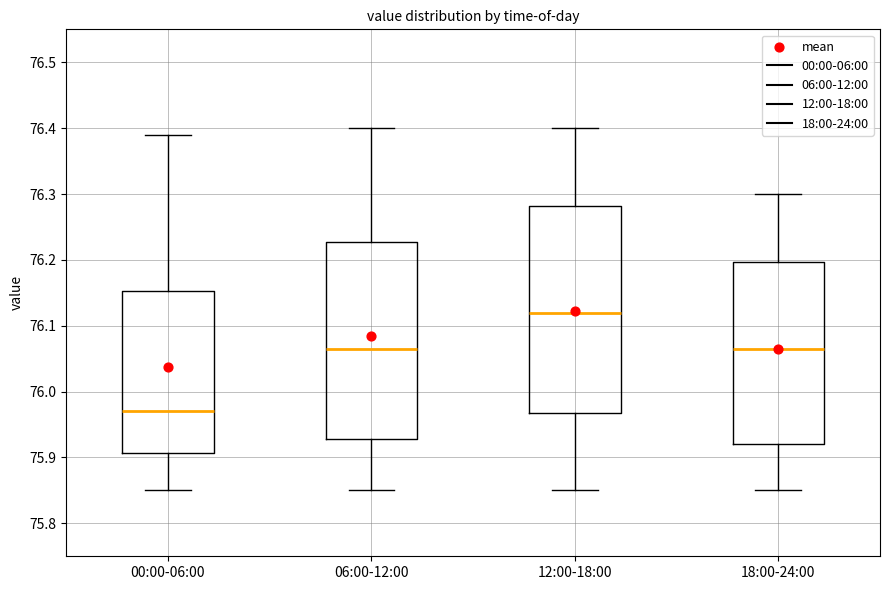

Which box is the tallest, from its lower edge to its upper edge?

12:00-18:00